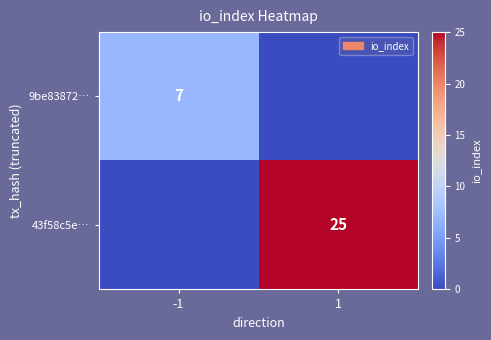

The 9be83872… series shows 4 at -1. True or false?

False